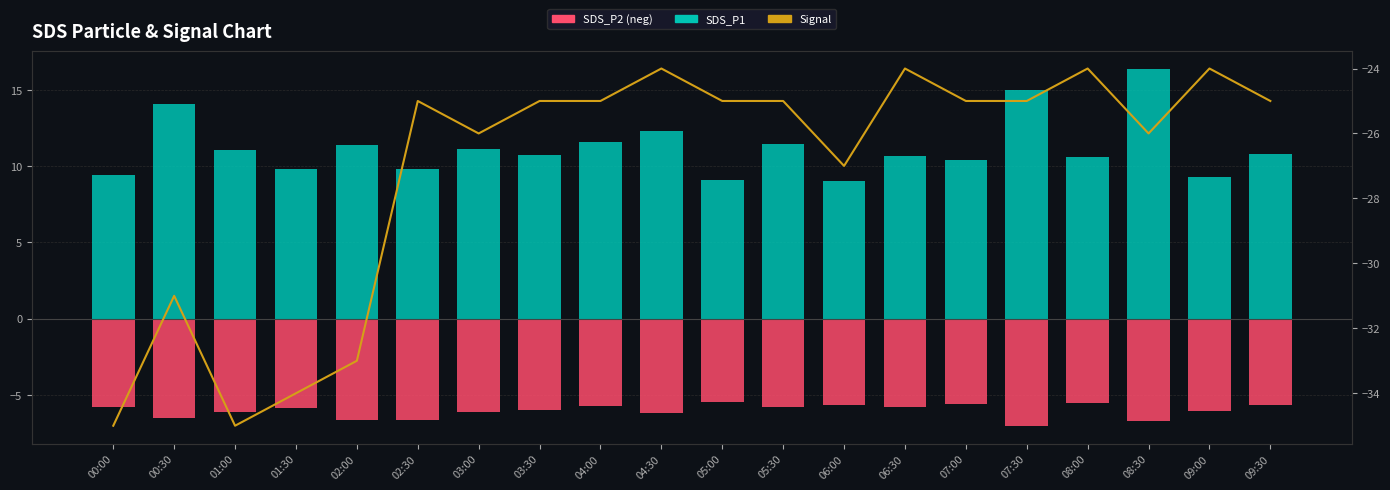

How many data points in Signal are less than -25?

8